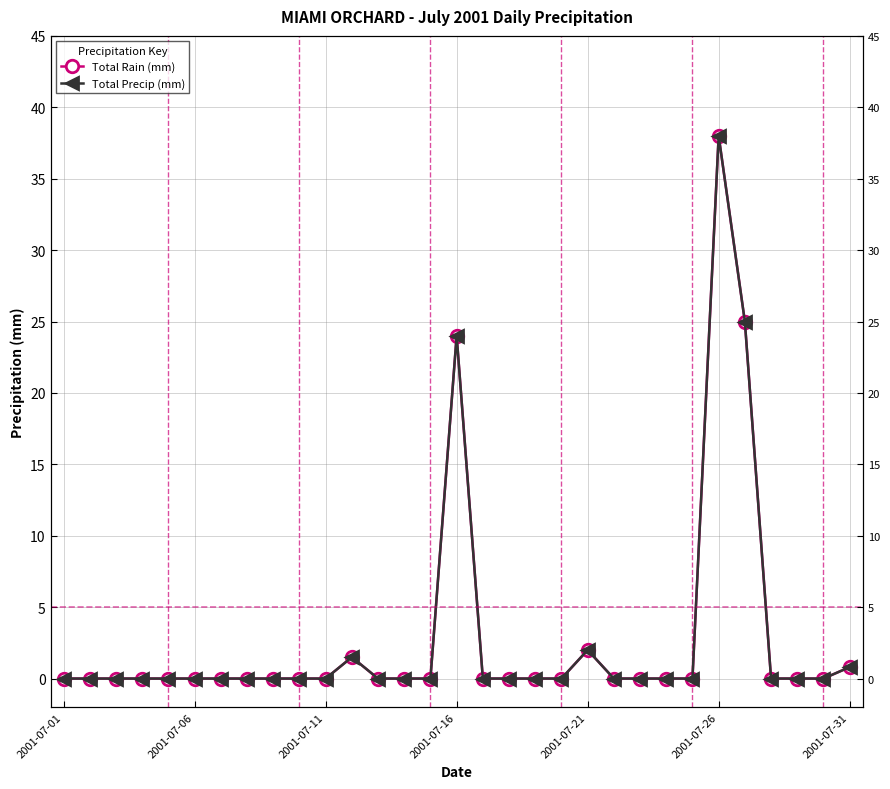

How many distinct data groups are displayed?

2